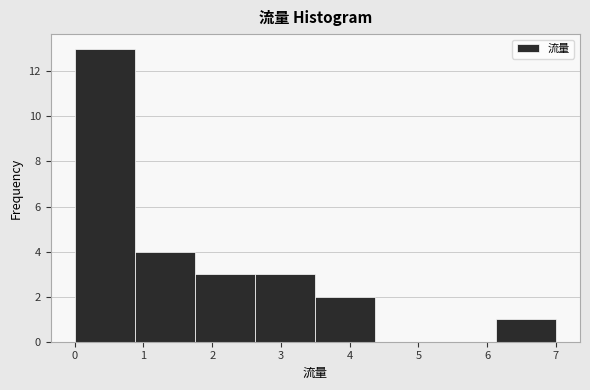

What is the height of the bar covering 0.0 to 0.9 on the x-axis? Neither the bar edges nor the heights are printed on the chart, so give them approximately, as read against the axes.

13